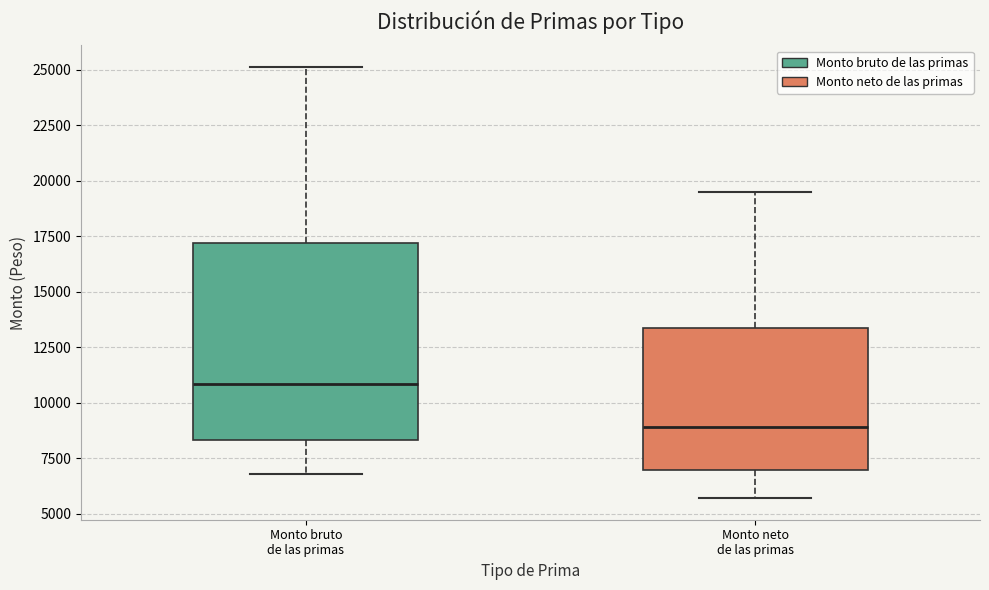

Reading left to right, read every box against the y-axis: the position of its median line, the range the box covers, and the ends of its whiskers. The values are not printed on the chart, so give them approximately, as read against the axis.

Monto bruto de las primas: median 11000, box 8500 to 17000, whiskers 7000 to 25000
Monto neto de las primas: median 9000, box 7000 to 13500, whiskers 5500 to 19500